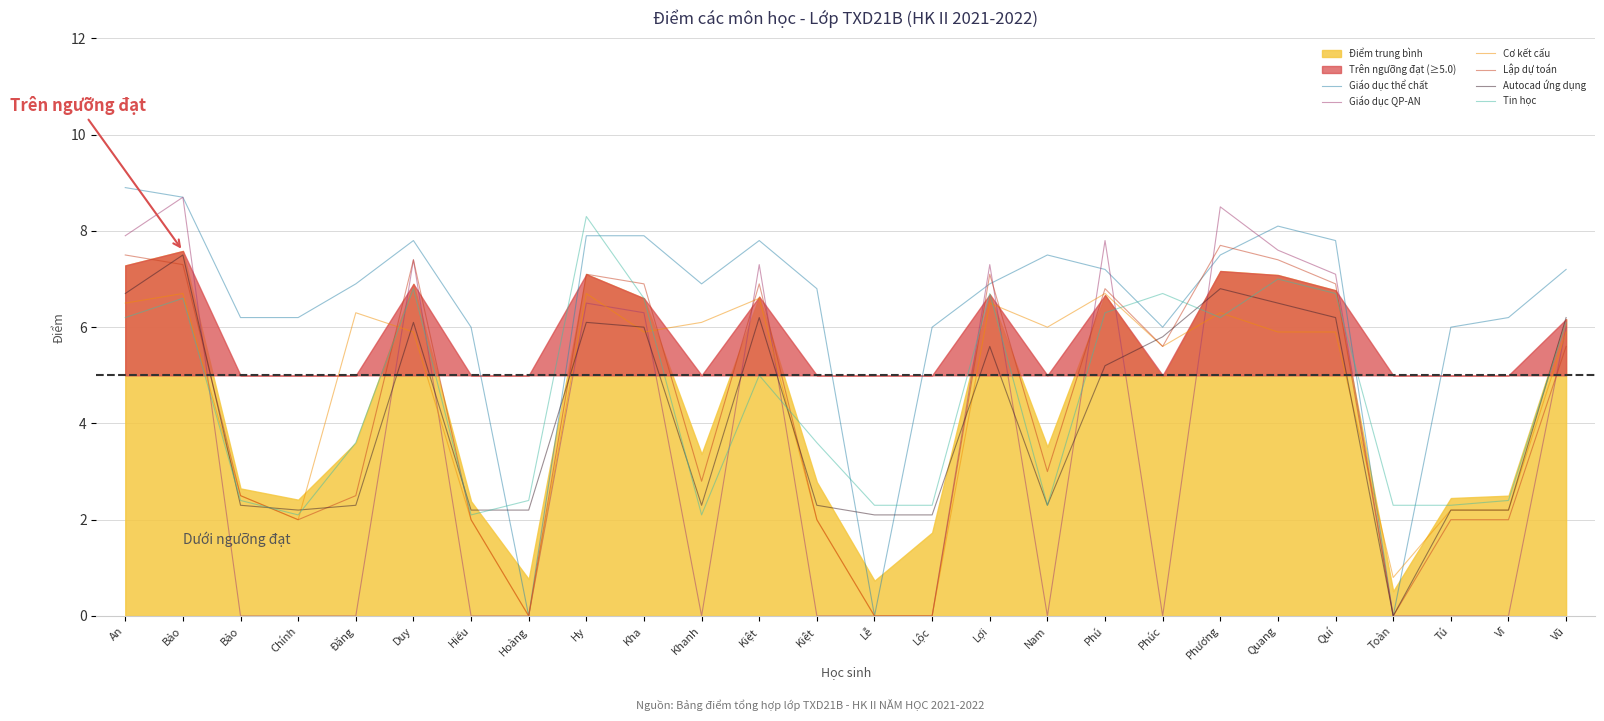

How many categories are shown in the chart?

26